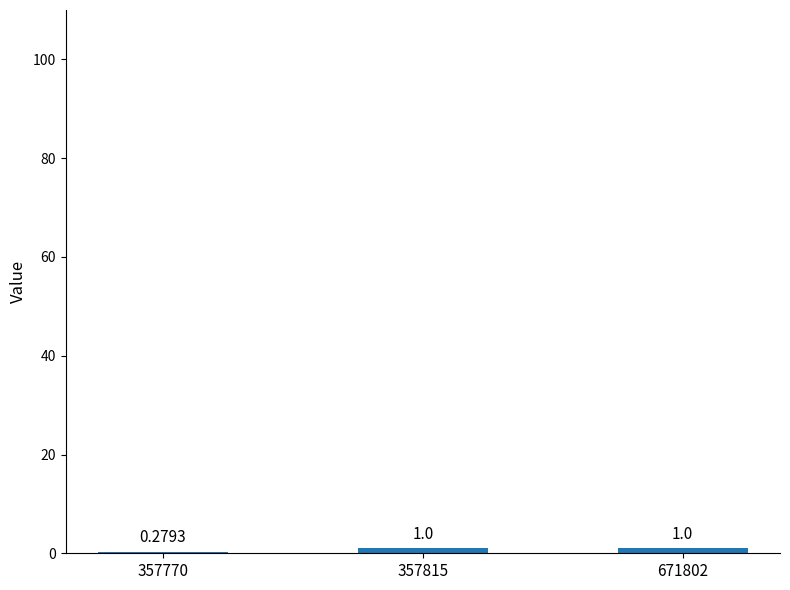

Count the values in the range 0 to 1.

3